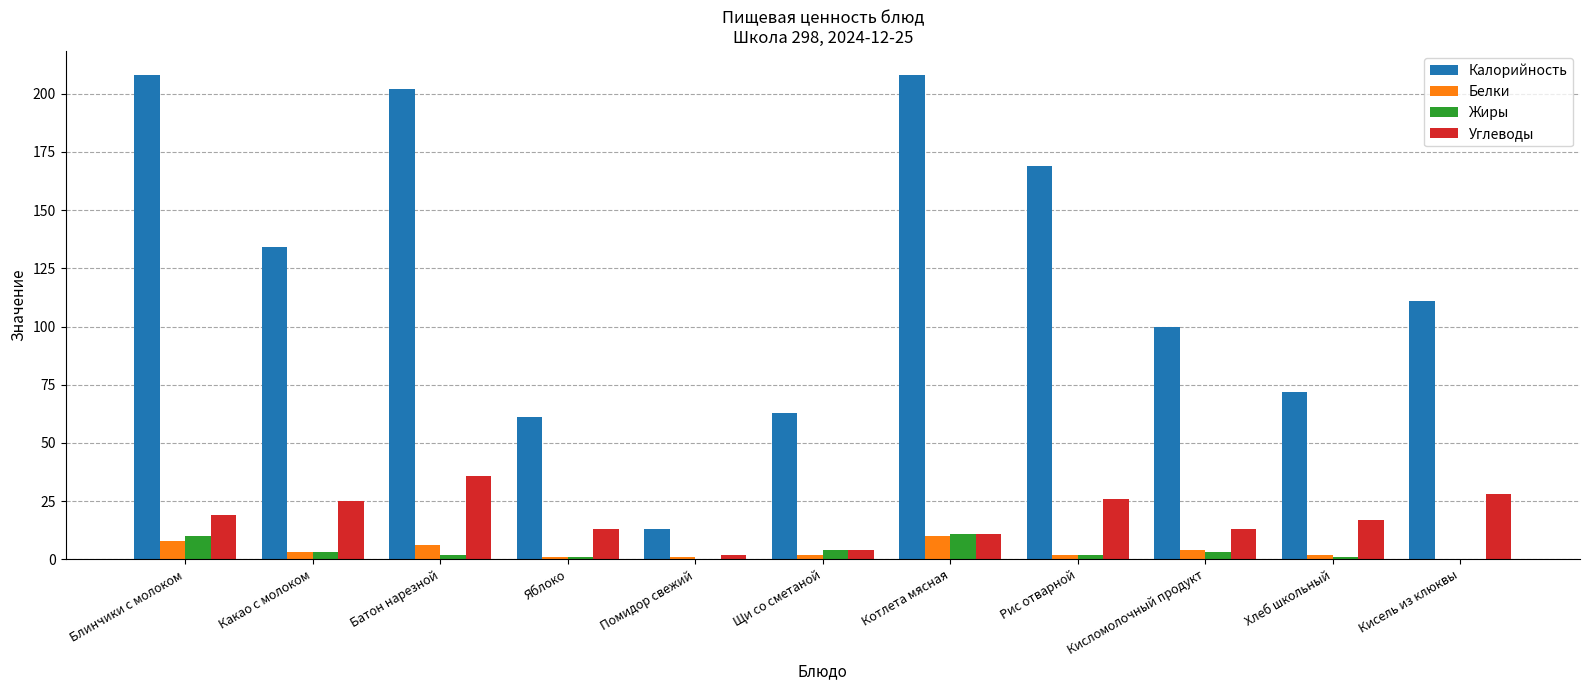

Is it true that Калорийность equals 100 at Кисломолочный продукт?

True